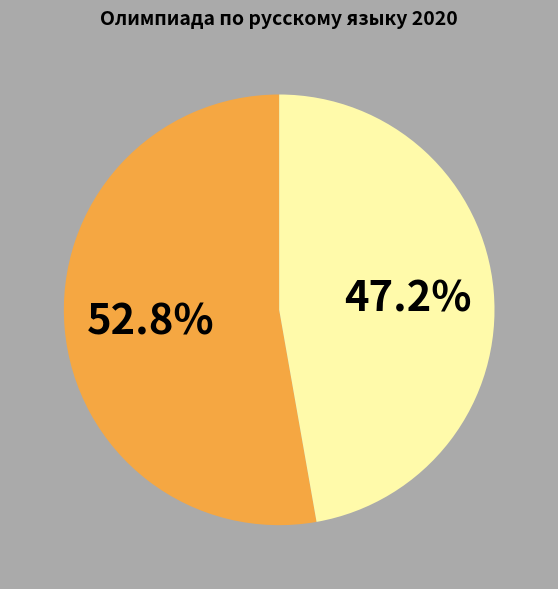

Does any single category account for the majority?

Yes